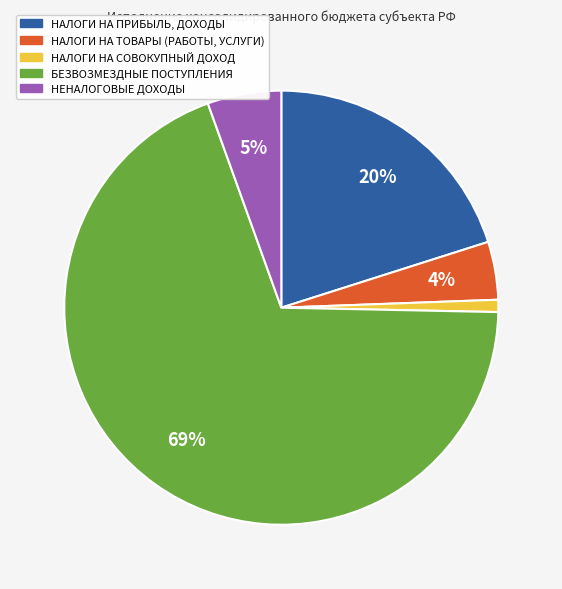

Which has a higher value, БЕЗВОЗМЕЗДНЫЕ ПОСТУПЛЕНИЯ or НАЛОГИ НА СОВОКУПНЫЙ ДОХОД?

БЕЗВОЗМЕЗДНЫЕ ПОСТУПЛЕНИЯ